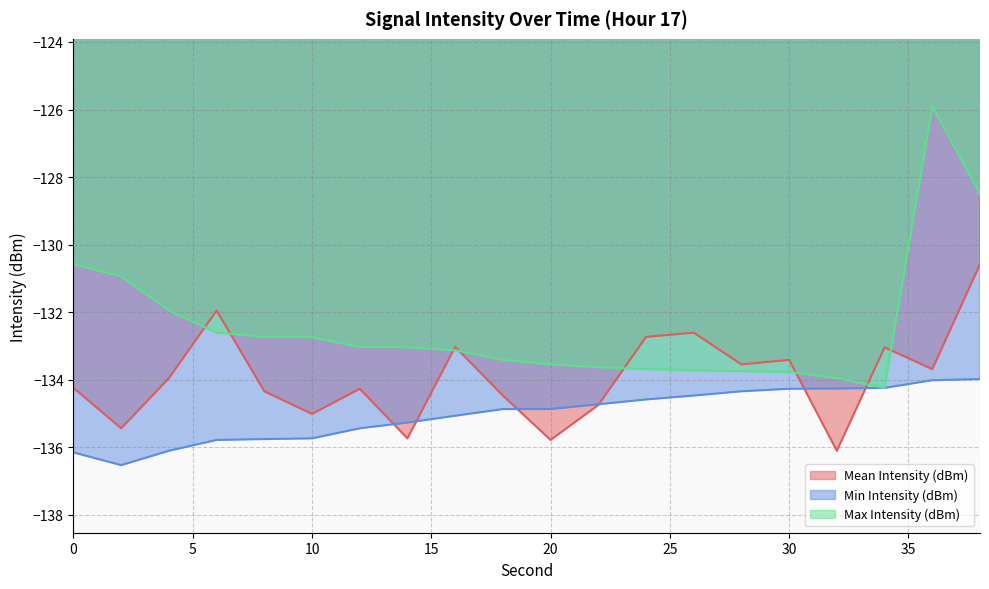

What is the sum of the Max Intensity (dBm) values at 16 and 4?

-265.1